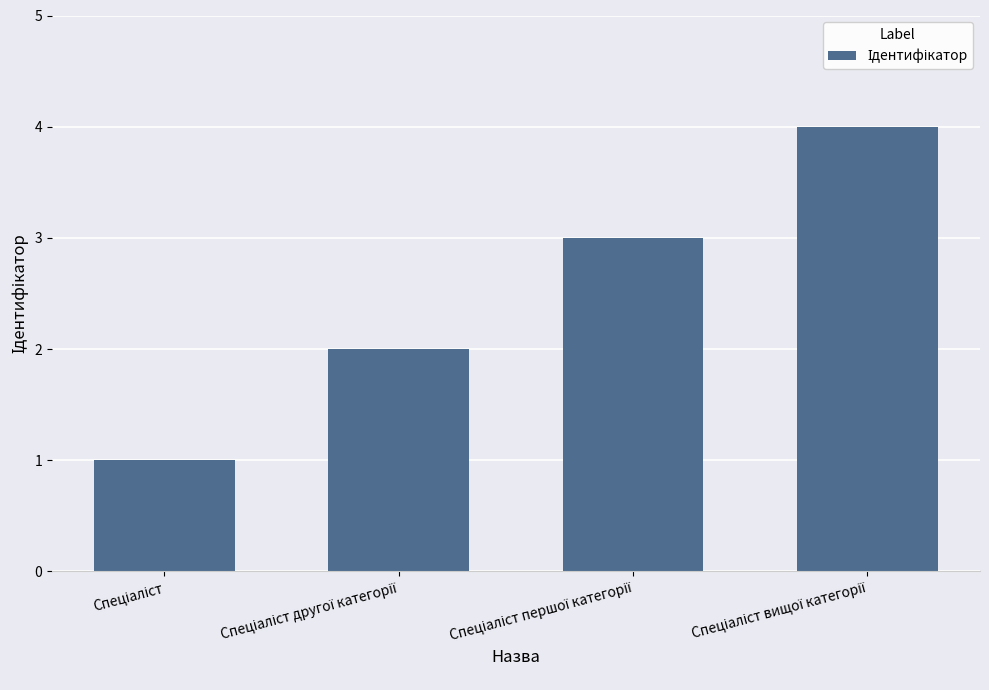

Are the bars grouped side by side (vs. stacked)?

No